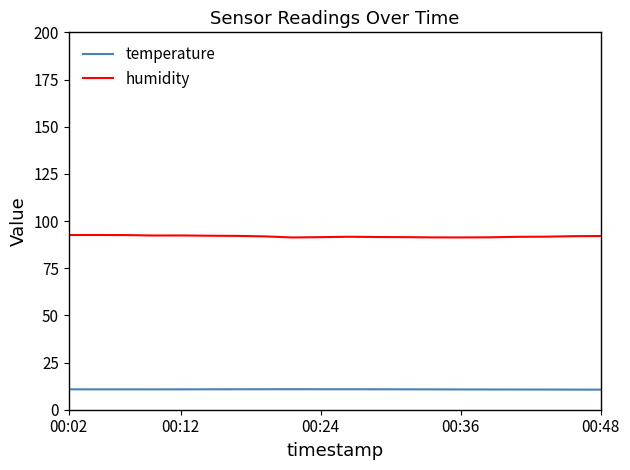

True or false: humidity has more than 0 points higher than both neighbors.

True